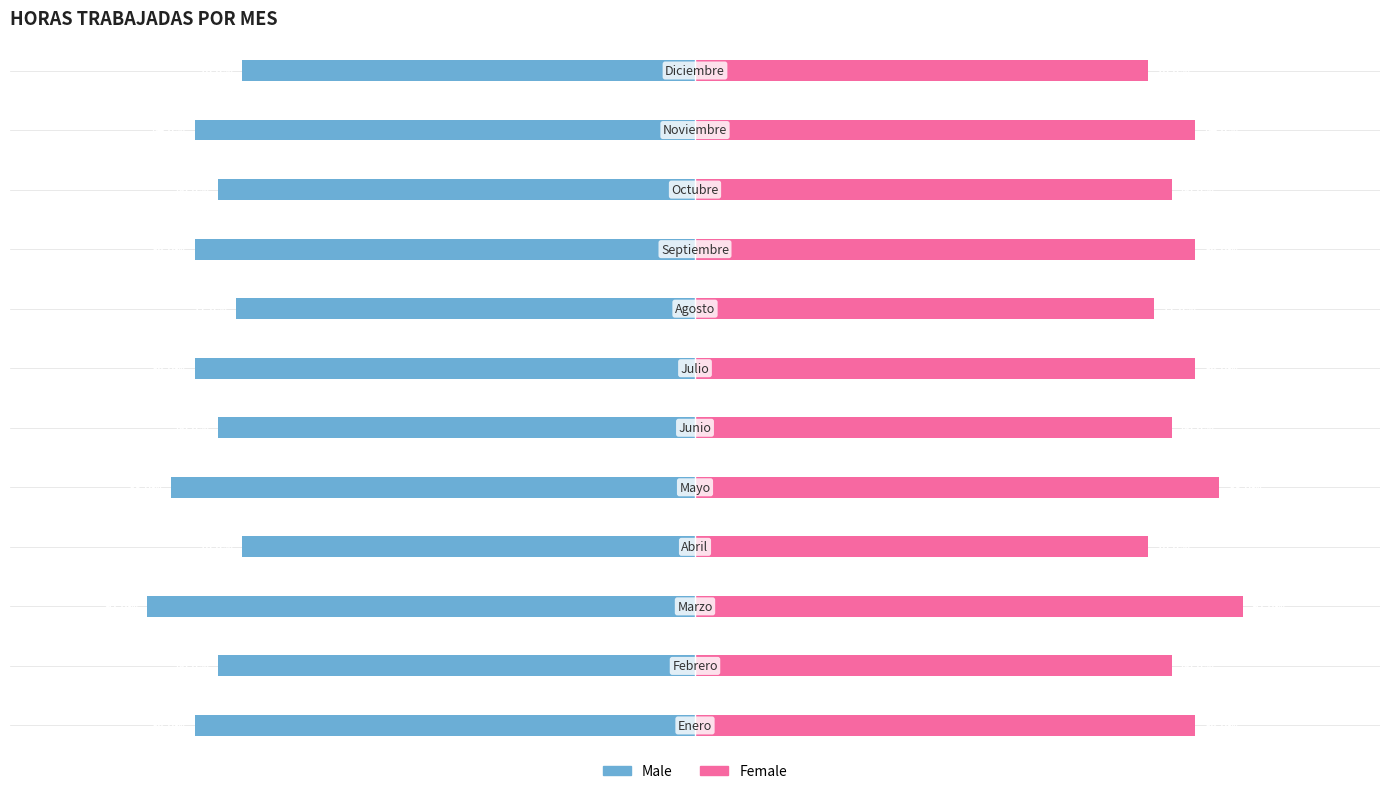

What is the value of the Female bar at the 8th from the left?

77